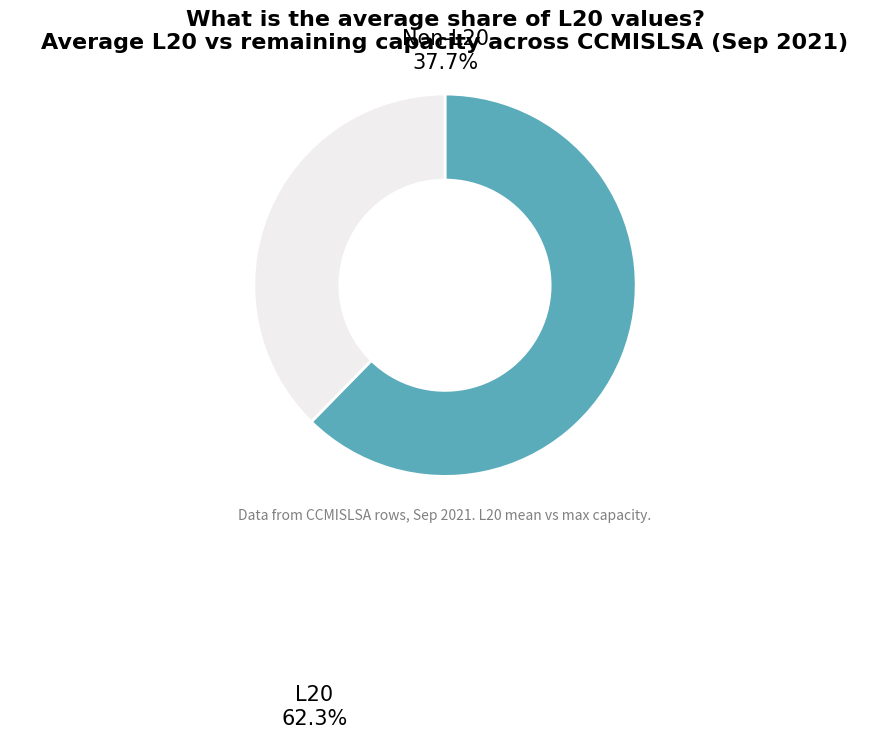

Which slice is the smallest?

Non-L20